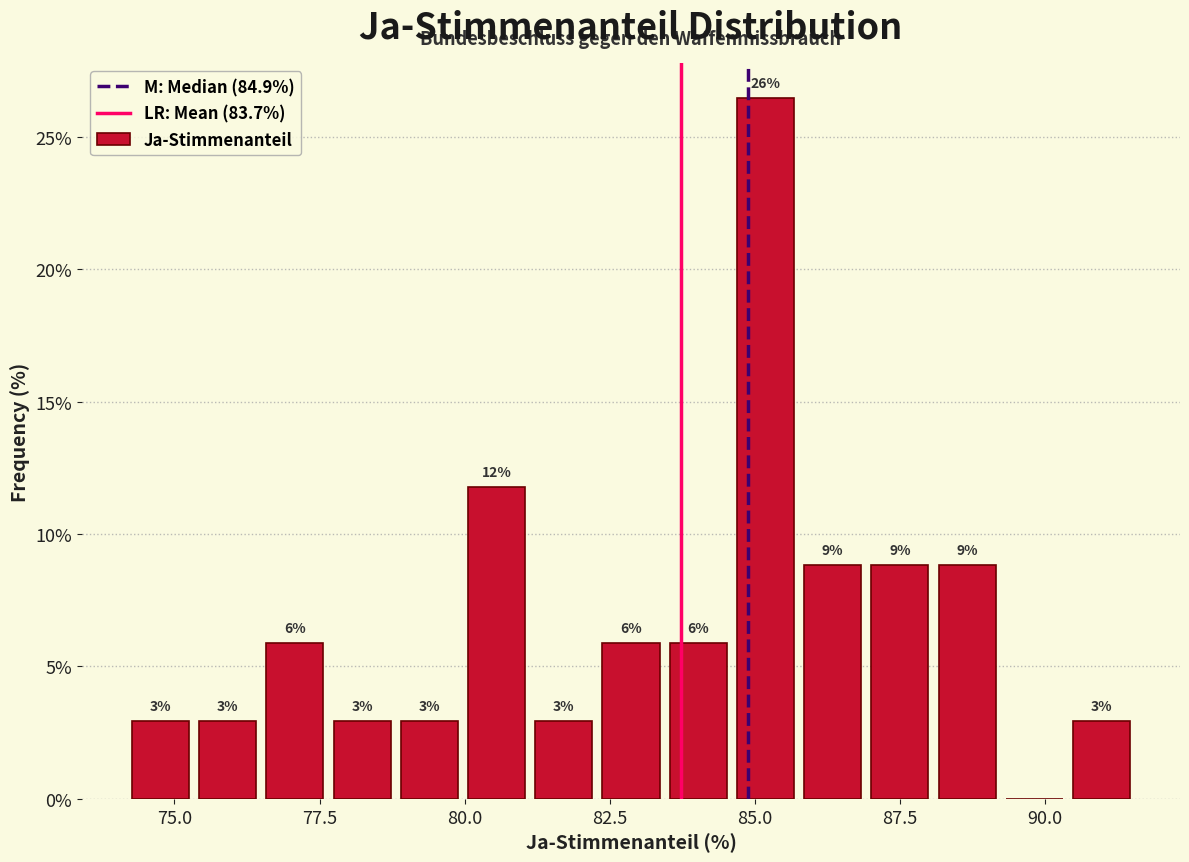

Around what value on the x-axis is the tallest bar? Give the approximate position of its centre, as read against the axis.

85.0